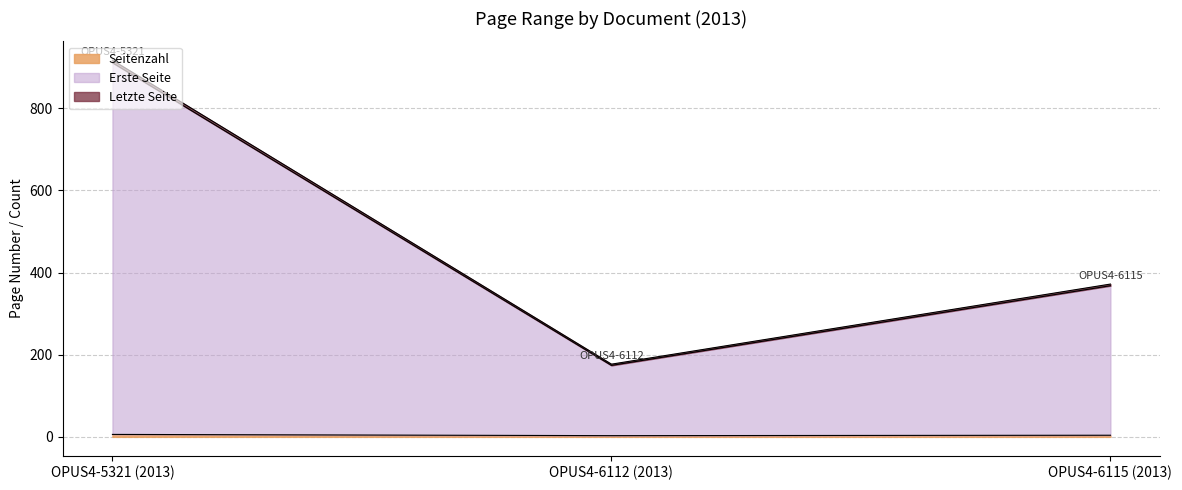

Read the Seitenzahl value at OPUS4-5321 (2013).

6